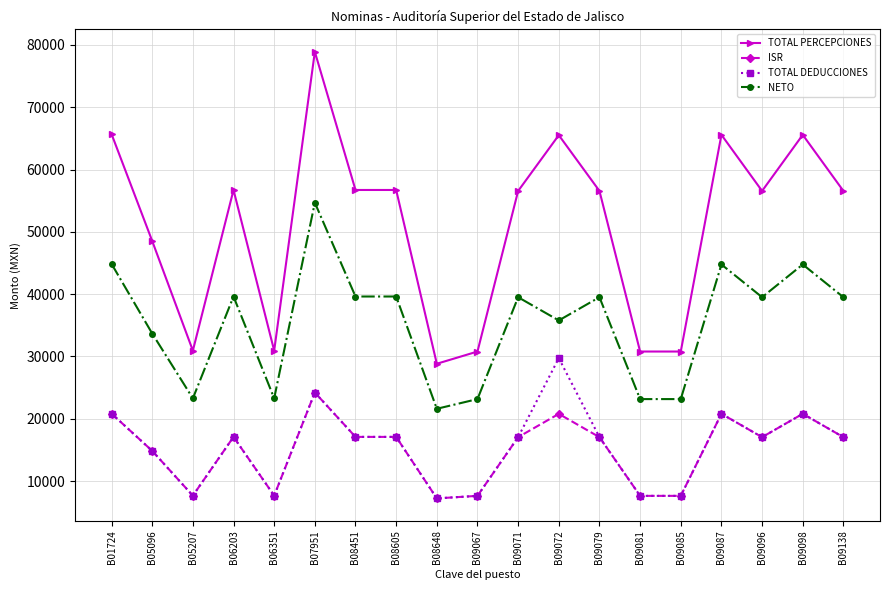

At which label does TOTAL PERCEPCIONES reach its peak?

B07951